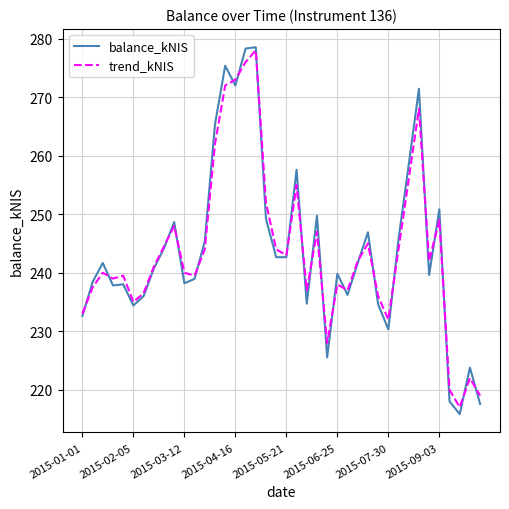

Is this an area chart (filled region under the line)?

No